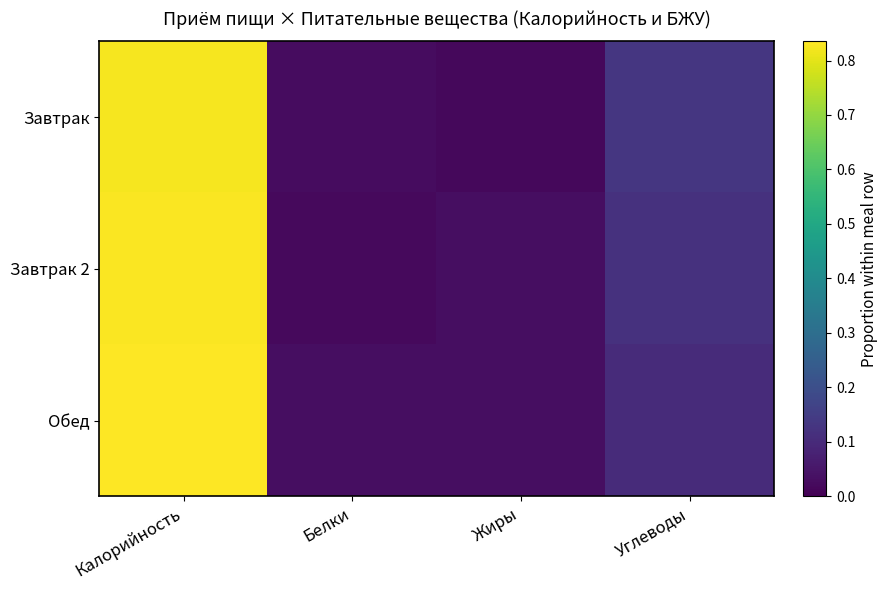

At Жиры, list the series in order from smallest to largest.

Завтрак, Завтрак 2, Обед